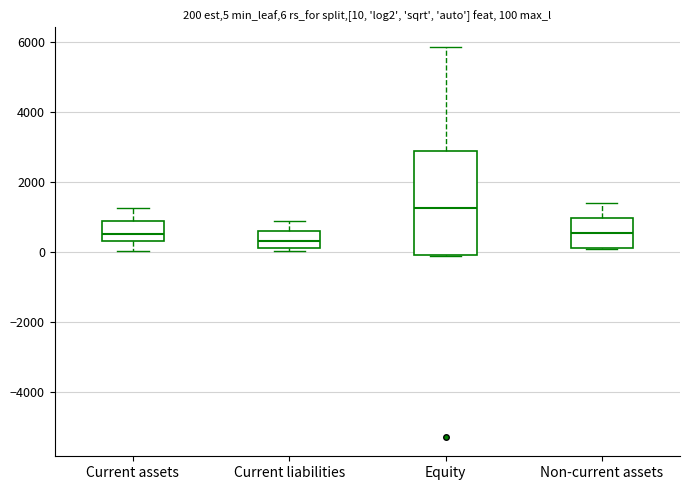

Which box has the highest median line?

Equity